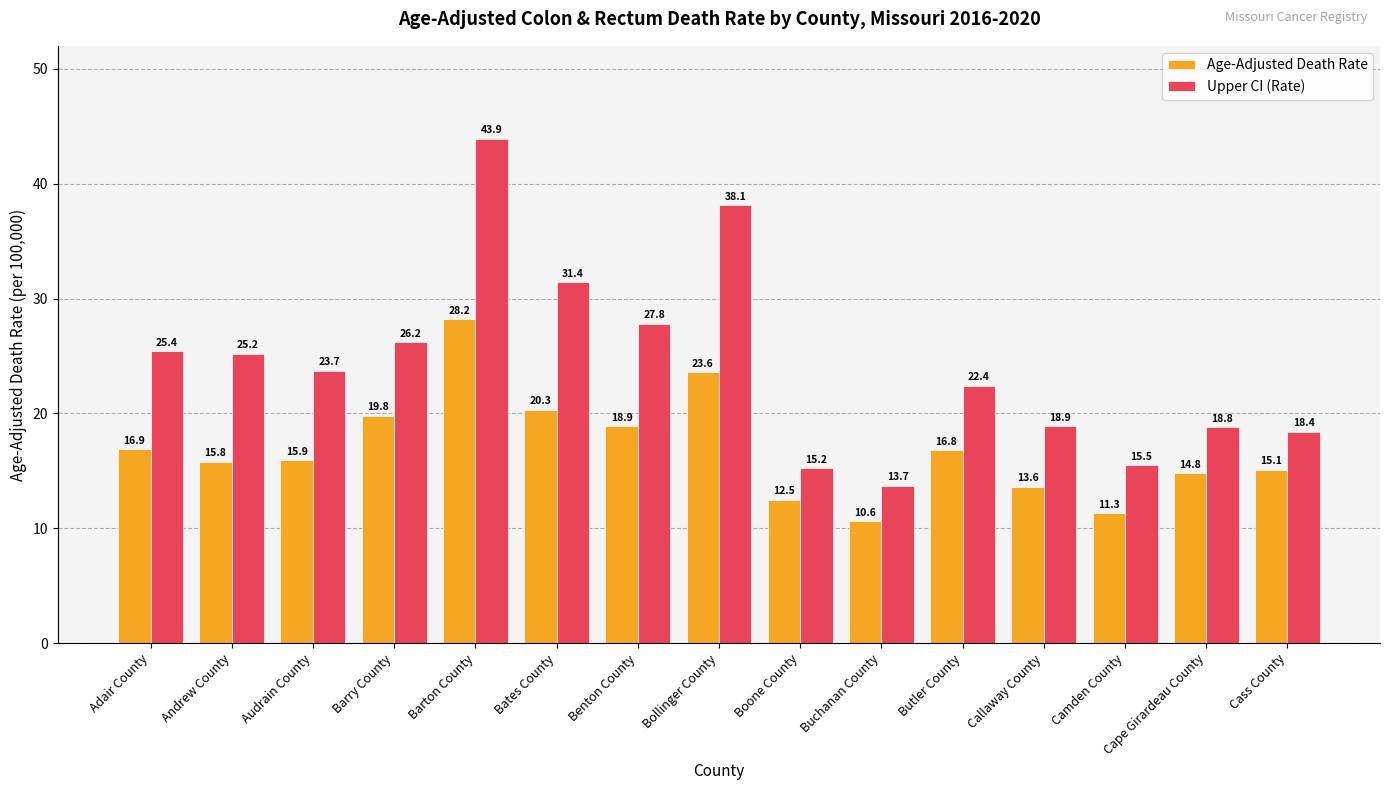

Rank the categories by Upper CI (Rate) value from highest to lowest.

Barton County, Bollinger County, Bates County, Benton County, Barry County, Adair County, Andrew County, Audrain County, Butler County, Callaway County, Cape Girardeau County, Cass County, Camden County, Boone County, Buchanan County